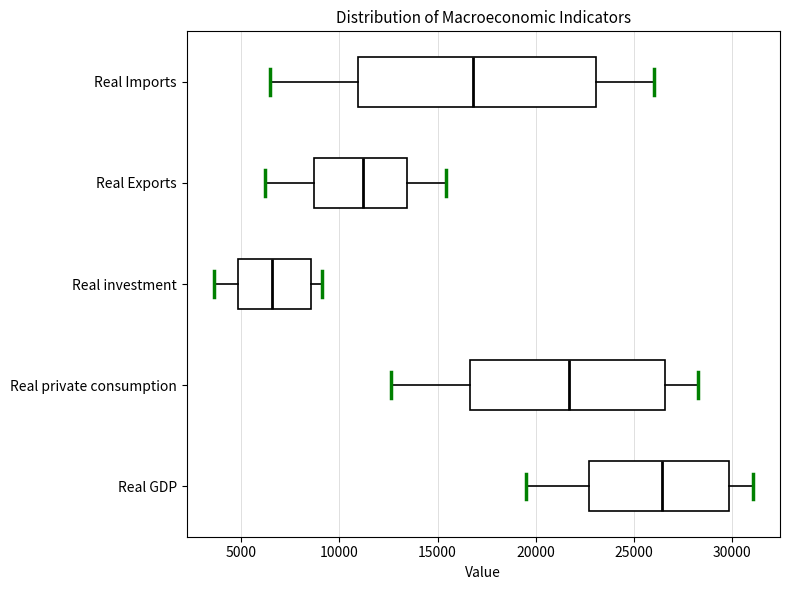

Which box is the widest, from its left edge to its right edge?

Real Imports